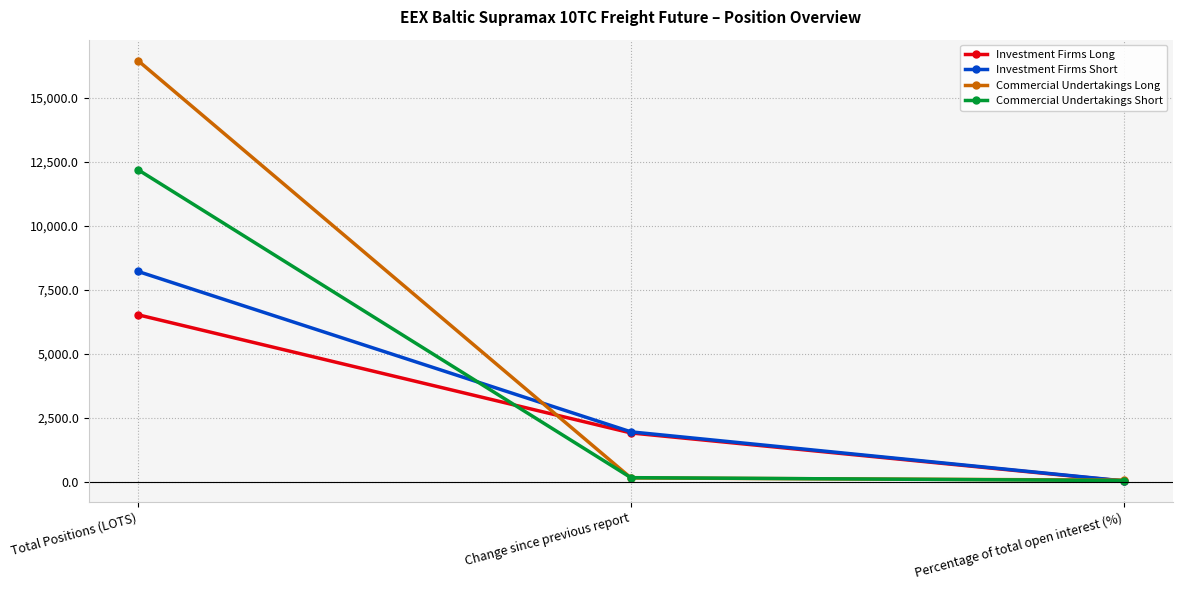

What is the label of the 2nd point from the right?

Change since previous report